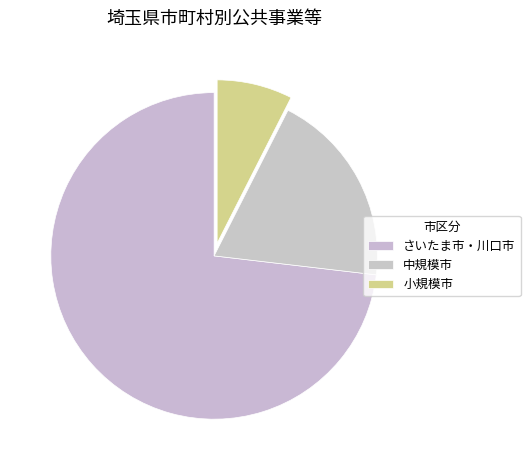

Which slice is the largest?

さいたま市・川口市